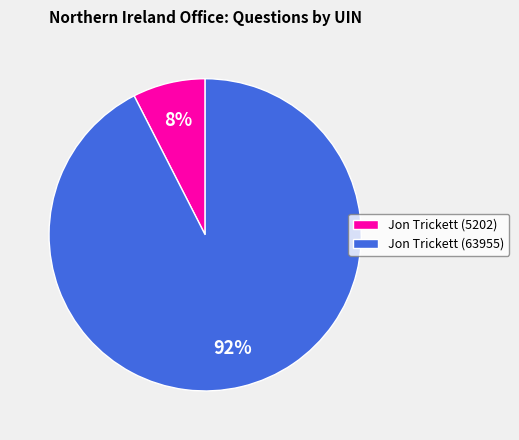

To the nearest percent, what portion does Jon Trickett (63955) represent?

92%